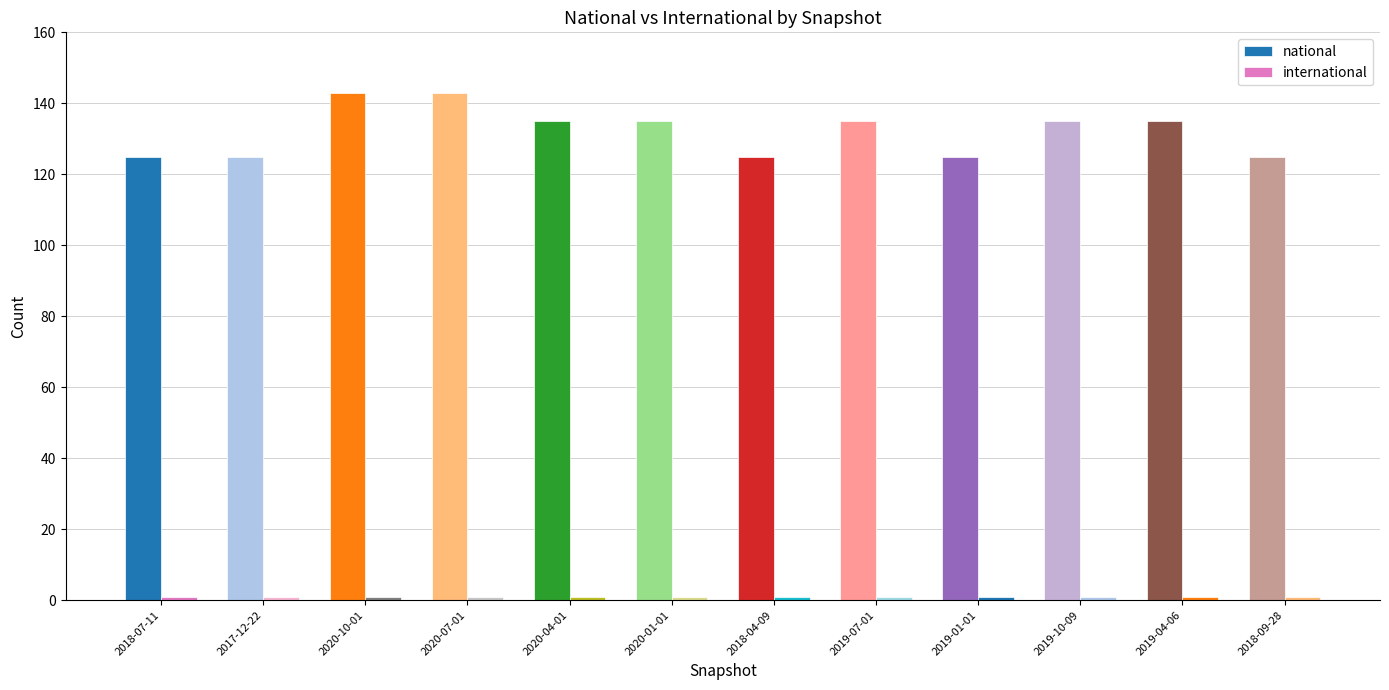

Reading left to right, list all the values displayed in this chart.

national: 2018-07-11=125	2017-12-22=125	2020-10-01=143	2020-07-01=143	2020-04-01=135	2020-01-01=135	2018-04-09=125	2019-07-01=135	2019-01-01=125	2019-10-09=135	2019-04-06=135	2018-09-28=125
international: 2018-07-11=1	2017-12-22=1	2020-10-01=1	2020-07-01=1	2020-04-01=1	2020-01-01=1	2018-04-09=1	2019-07-01=1	2019-01-01=1	2019-10-09=1	2019-04-06=1	2018-09-28=1